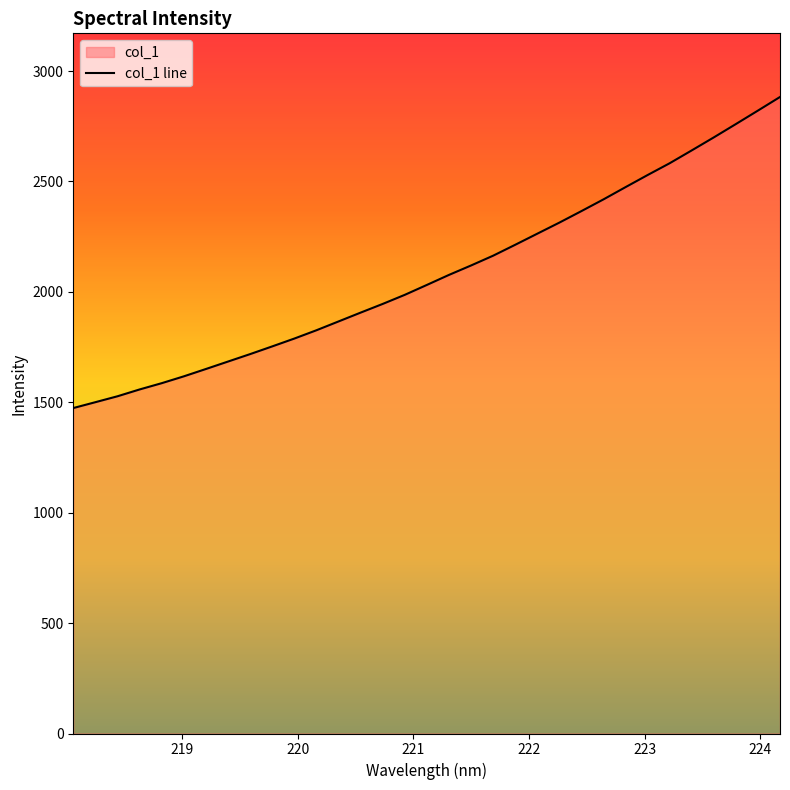

What is the sum of all values?

68742.6